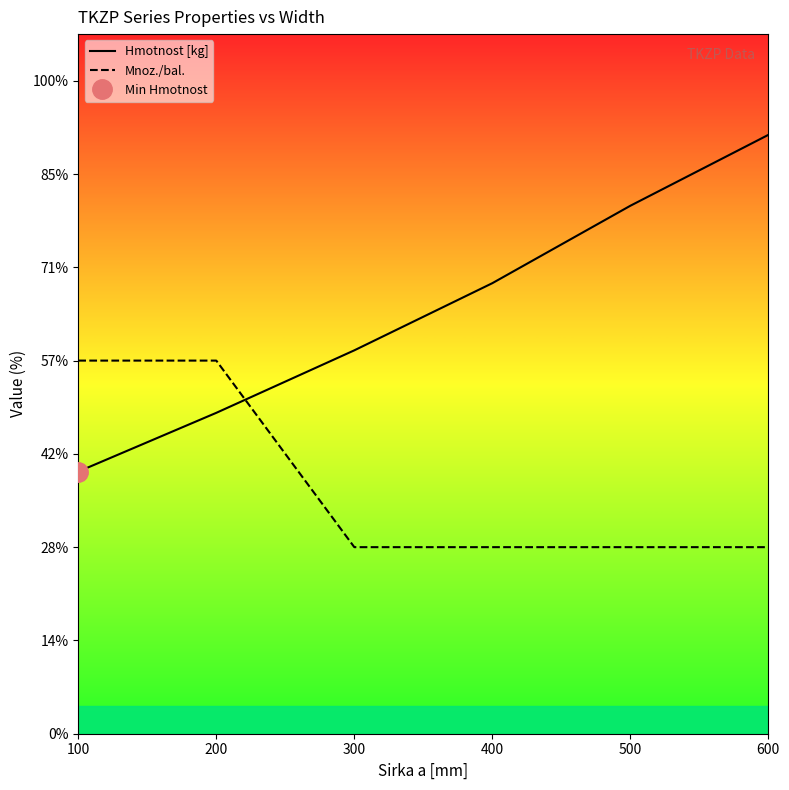

How many lines are shown in the chart?

2